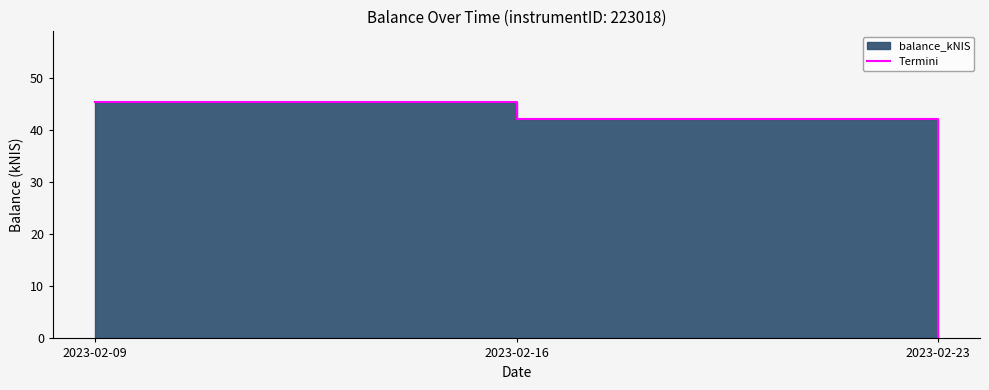

Which has a higher value, 2023-02-23 or 2023-02-09?

2023-02-09